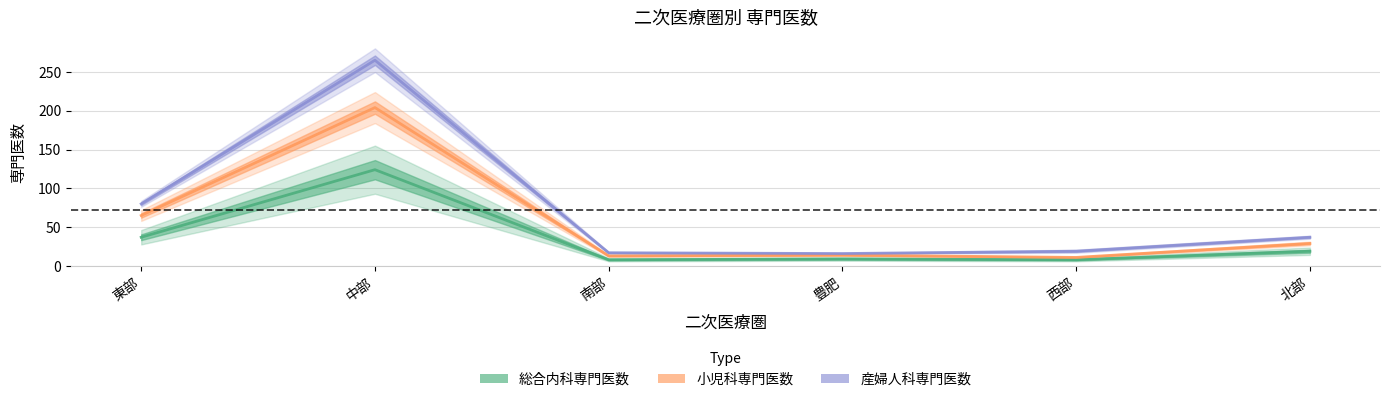

What is the label of the 2nd point from the left?

中部